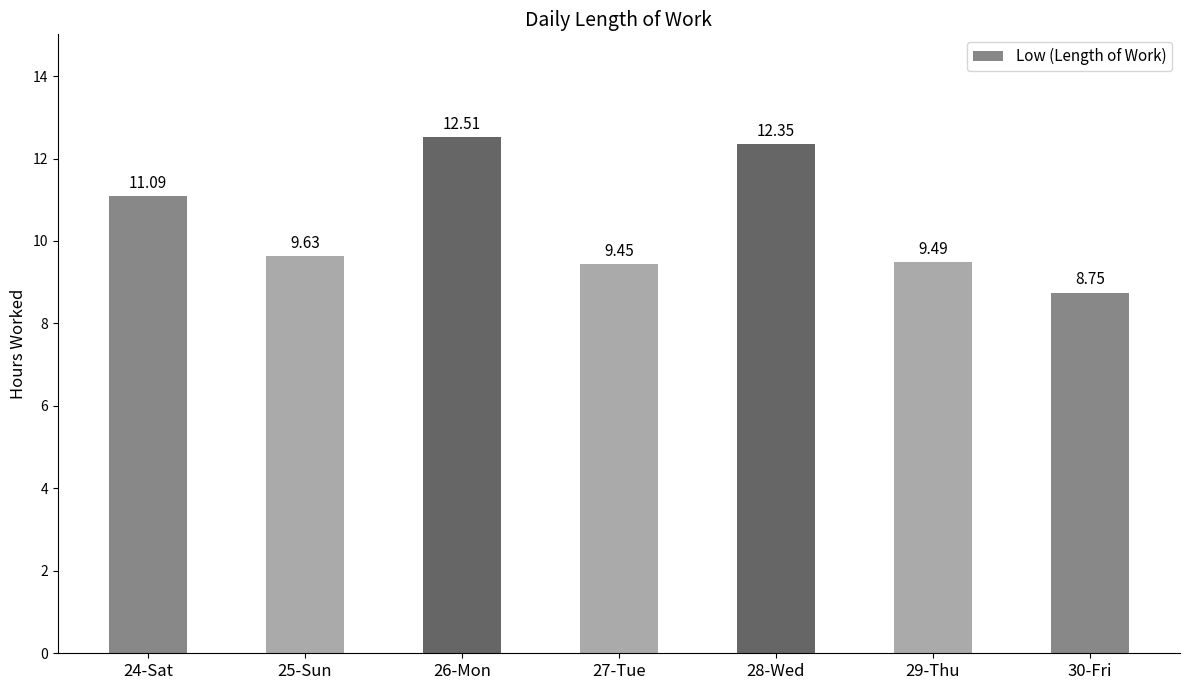

What is the average value?

10.5